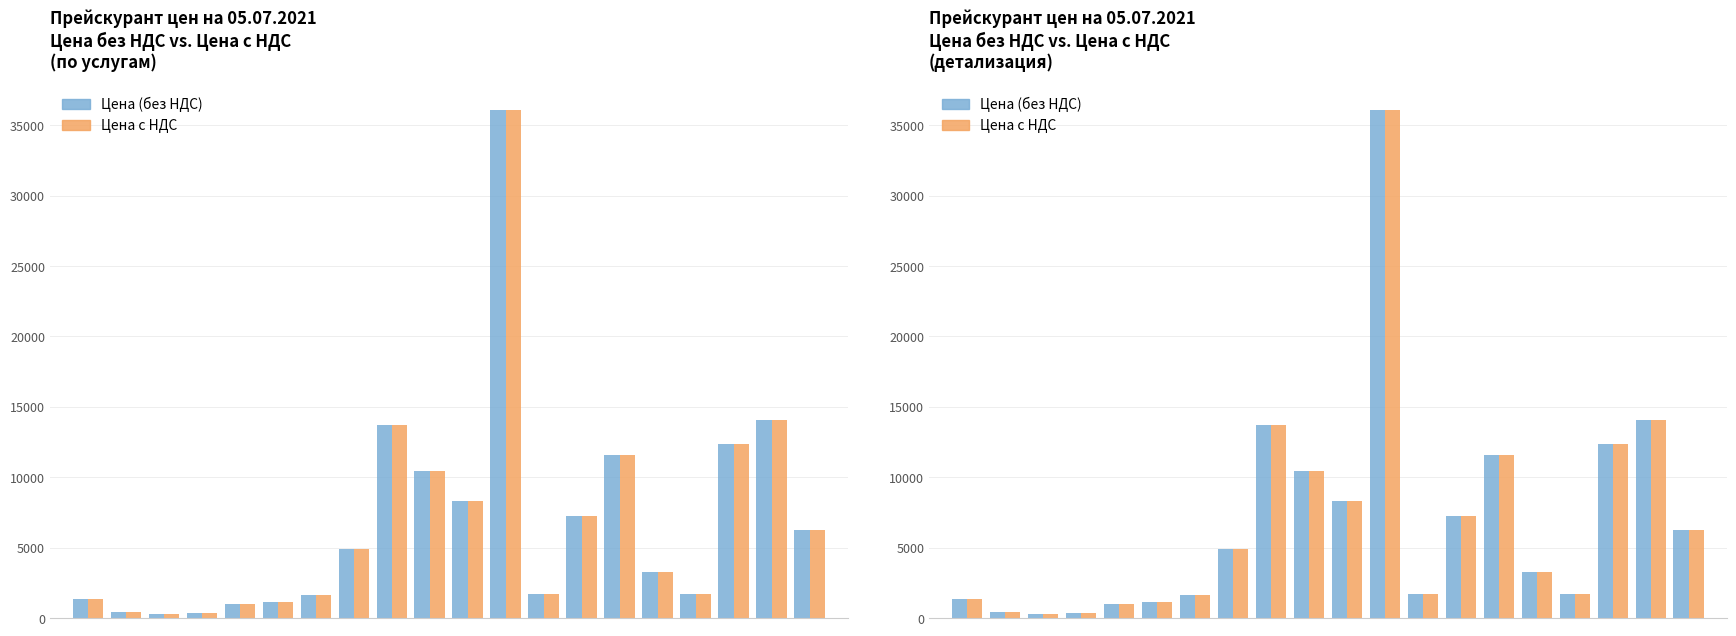

What is the average value of the Цена (без НДС) series?

6895